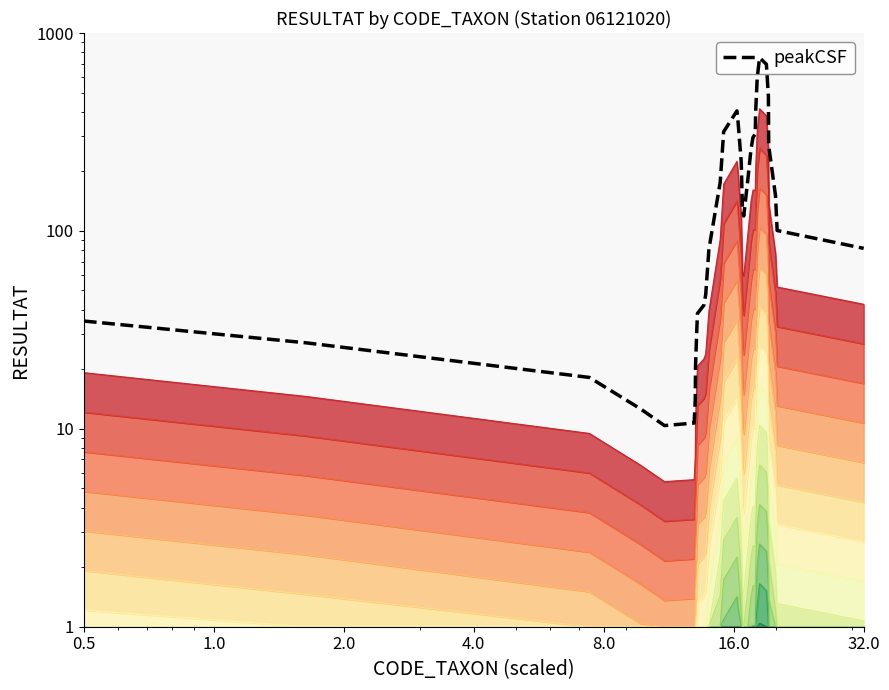

What is the difference between the second highest and second lowest values?

684.7